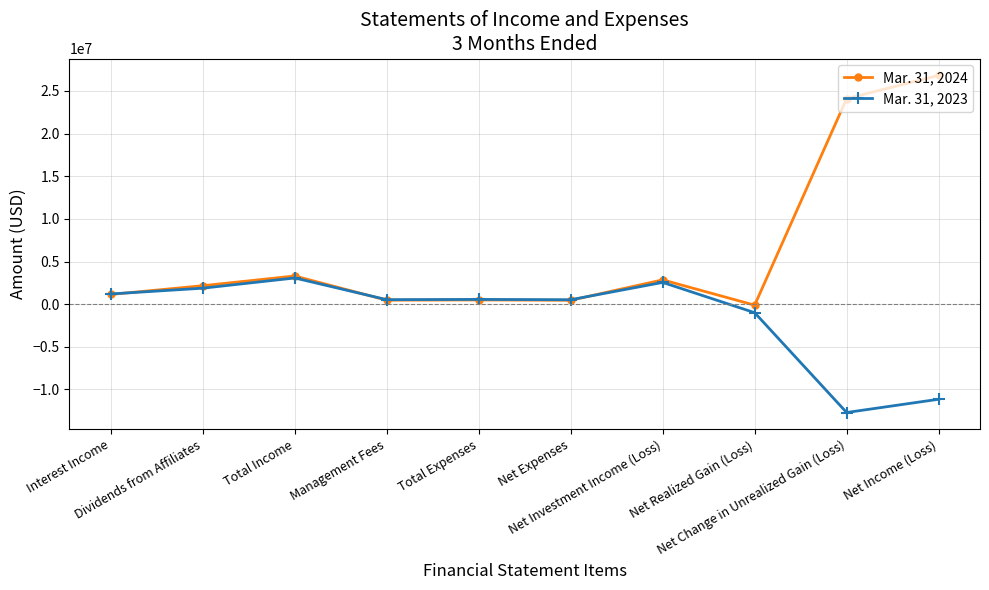

What is the minimum value for Mar. 31, 2023?

-12702209